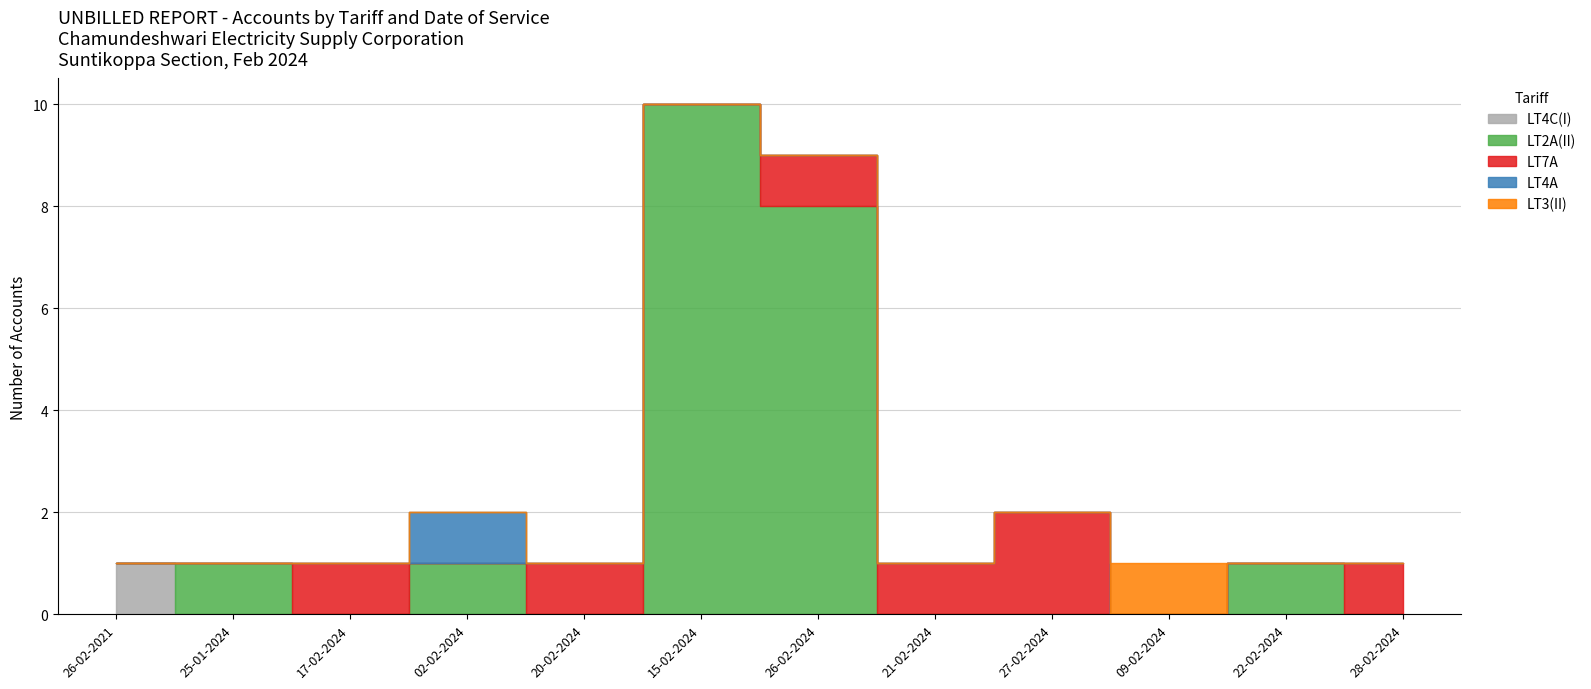

How many data points does each series have?

12